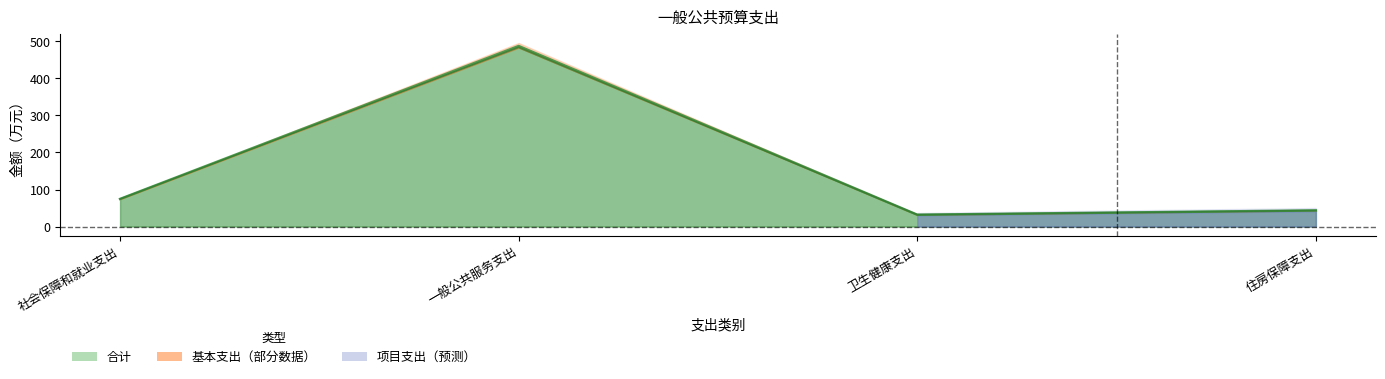

Which series has the largest range (max minus min)?

合计